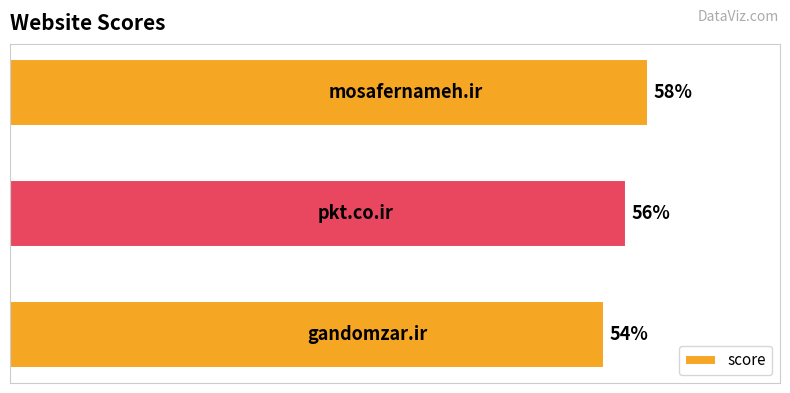

Are the bars horizontal?

Yes